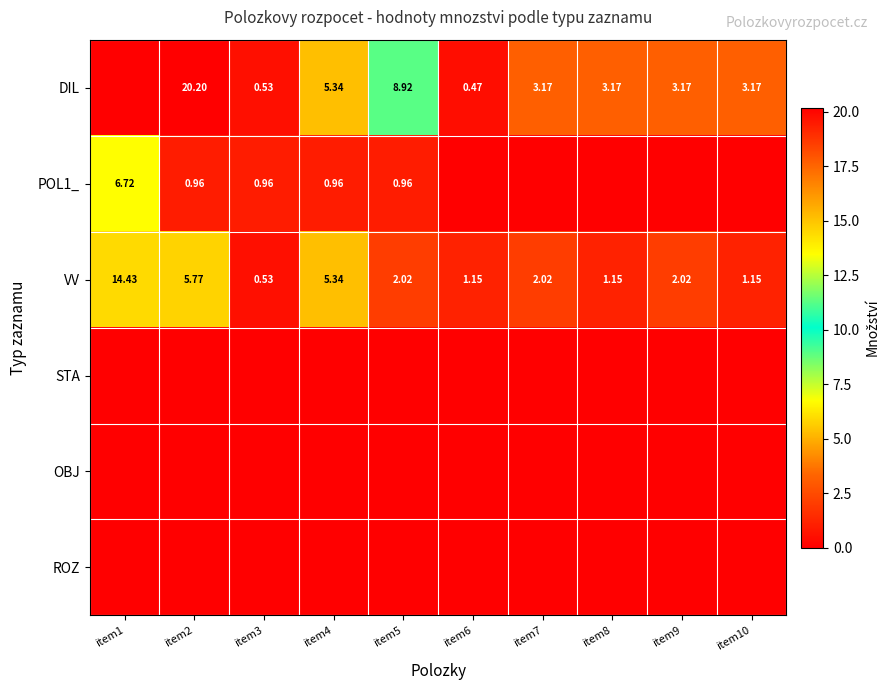

Is the value of VV at item9 greater than the value of DIL at item9?

No